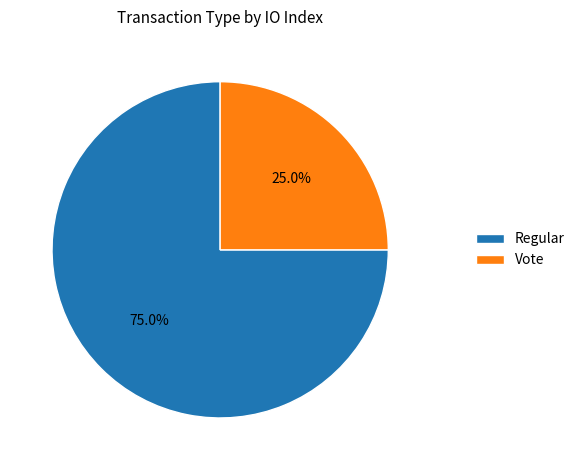

The Regular slice represents 75% of the pie. True or false?

True